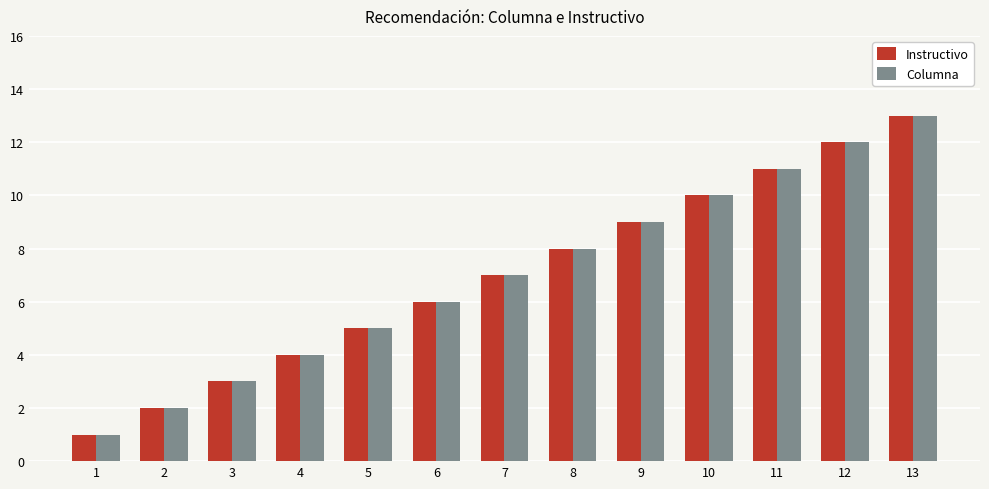

What is the sum of the Instructivo values at 10 and 6?

16